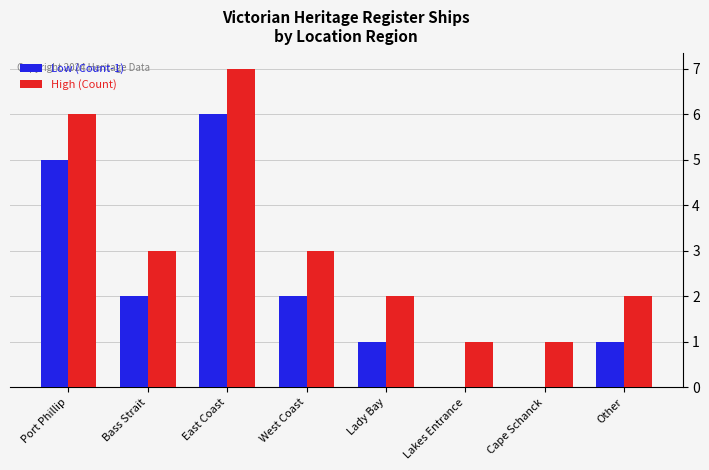

True or false: High (Count) has a value of 1 at Other.

False